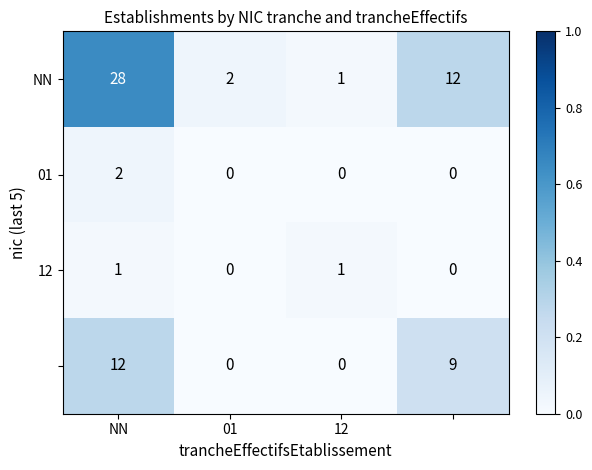

Count the number of categories in the chart.

4